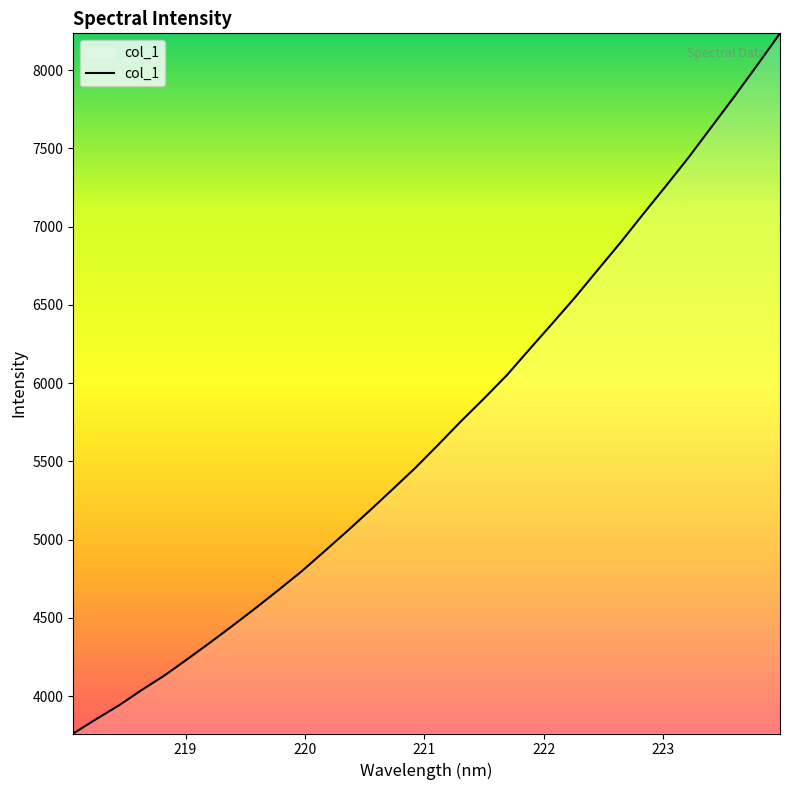

What is the minimum value shown in the chart?

3761.4